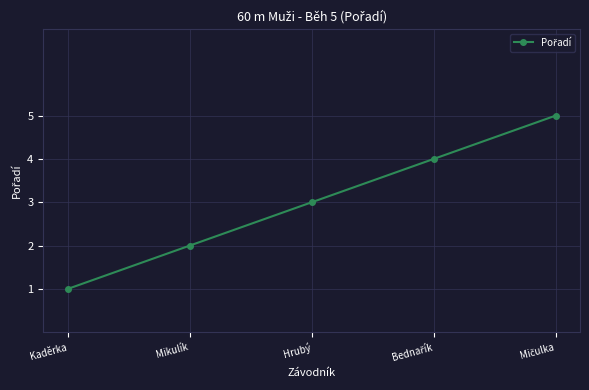

What is the change in value from Mikulík to Hrubý?

+1